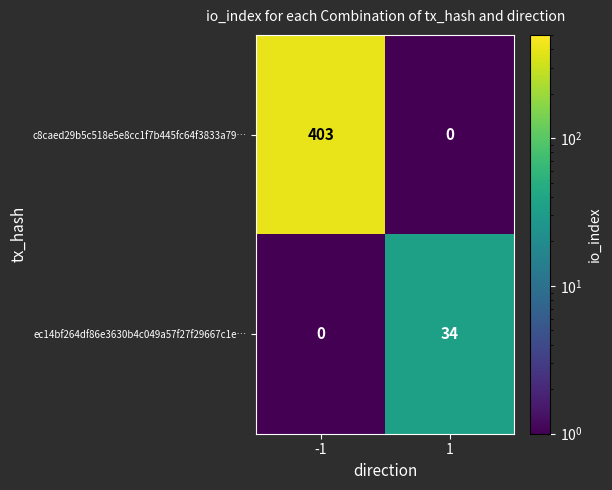

What is the total value across all series at 1?

34